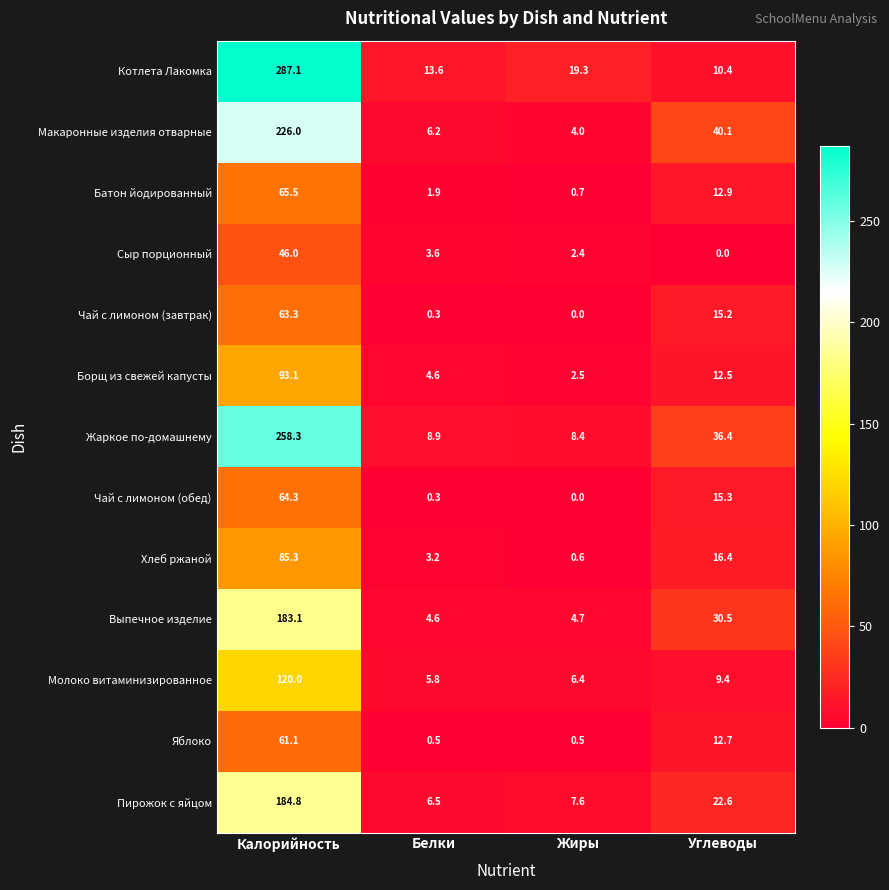

Which series has the widest spread of values?

Котлета Лакомка